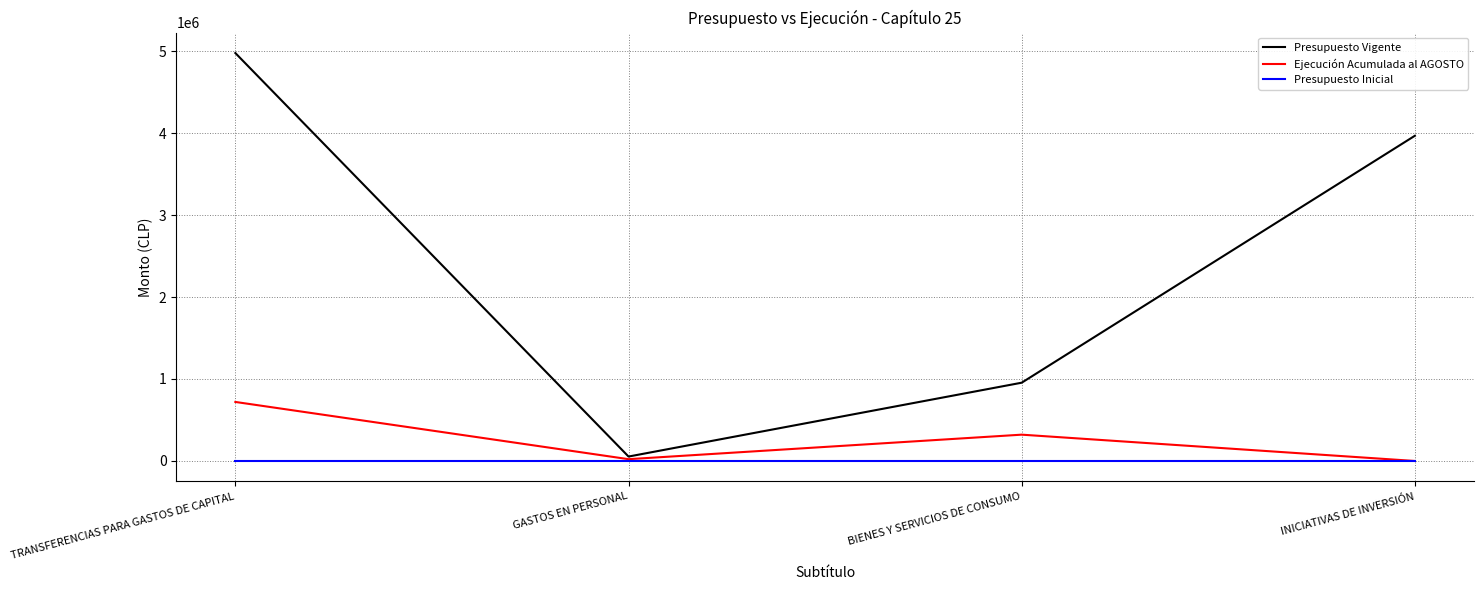

What is the difference between the highest and lowest values at INICIATIVAS DE INVERSIÓN?

3967074